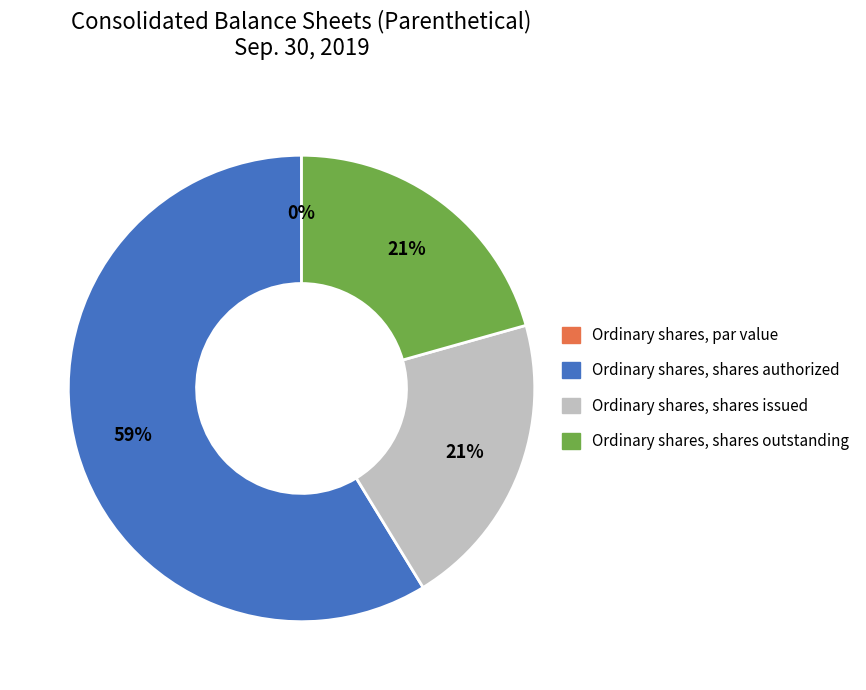

Rank the categories by value from lowest to highest.

Ordinary shares, par value, Ordinary shares, shares issued, Ordinary shares, shares outstanding, Ordinary shares, shares authorized